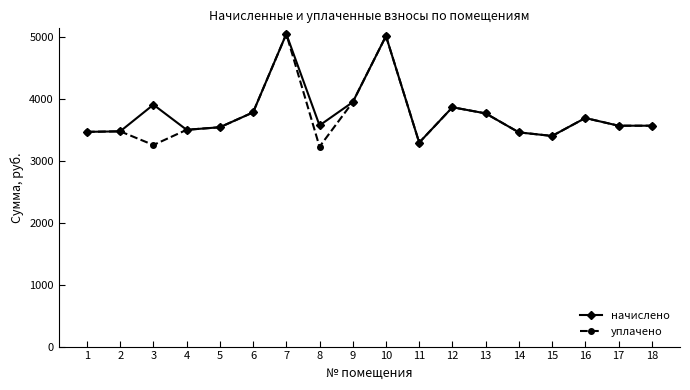

Is it true that уплачено equals 1275.5 at 8?

False